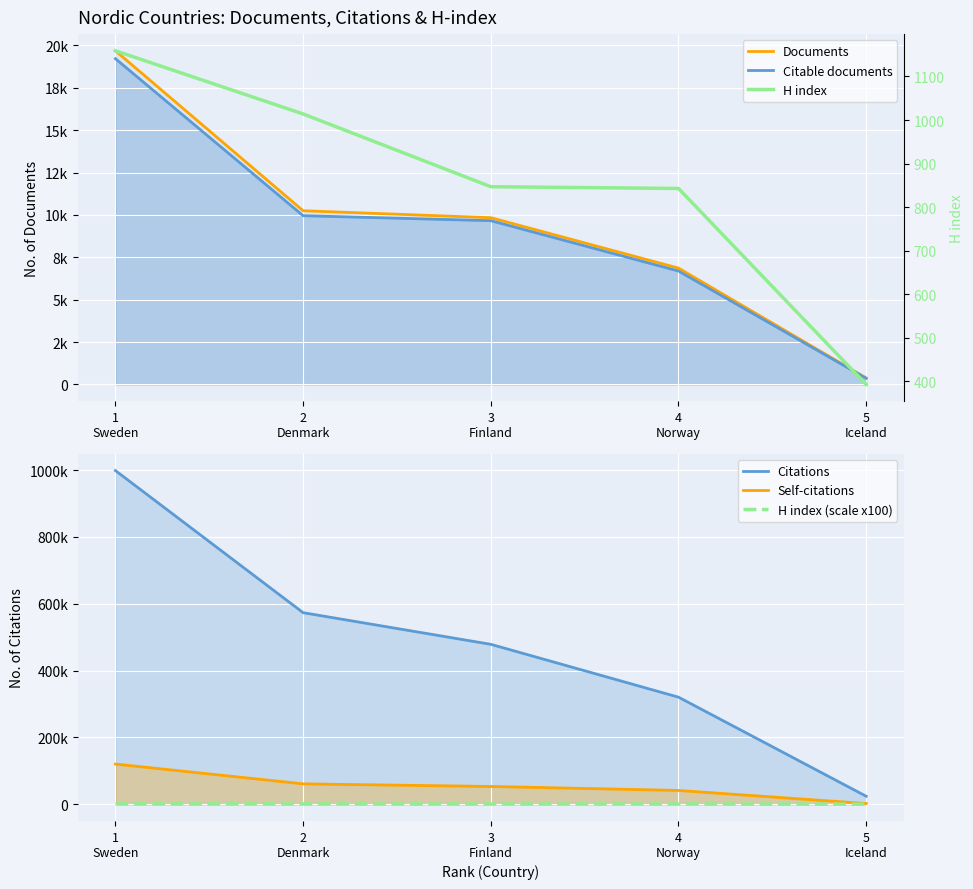

Reading left to right, what are all the values shown in this chart?

Documents: 1
Sweden=19682	2
Denmark=10248	3
Finland=9838	4
Norway=6865	5
Iceland=383
Citable documents: 1
Sweden=19217	2
Denmark=9956	3
Finland=9662	4
Norway=6692	5
Iceland=366
Citations: 1
Sweden=998353	2
Denmark=573239	3
Finland=478592	4
Norway=320472	5
Iceland=24051
Self-citations: 1
Sweden=120369	2
Denmark=61131	3
Finland=53339	4
Norway=41432	5
Iceland=2304
H index (scale x100): 1
Sweden=1159	2
Denmark=1014	3
Finland=847	4
Norway=843	5
Iceland=393
H index: 1
Sweden=1159	2
Denmark=1014	3
Finland=847	4
Norway=843	5
Iceland=393